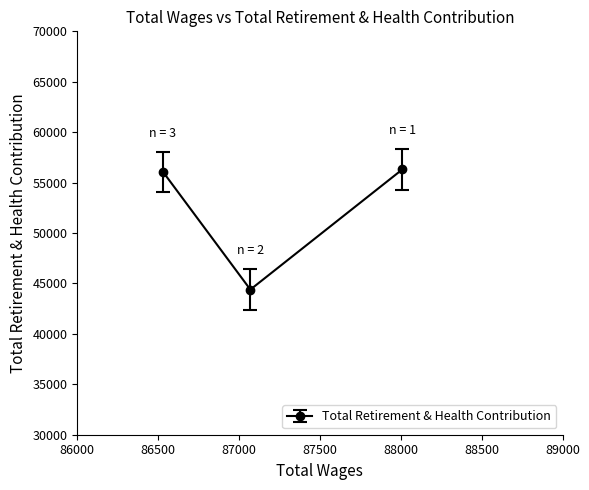

What is the change in value from 88009.0 to 86530.0?

-236